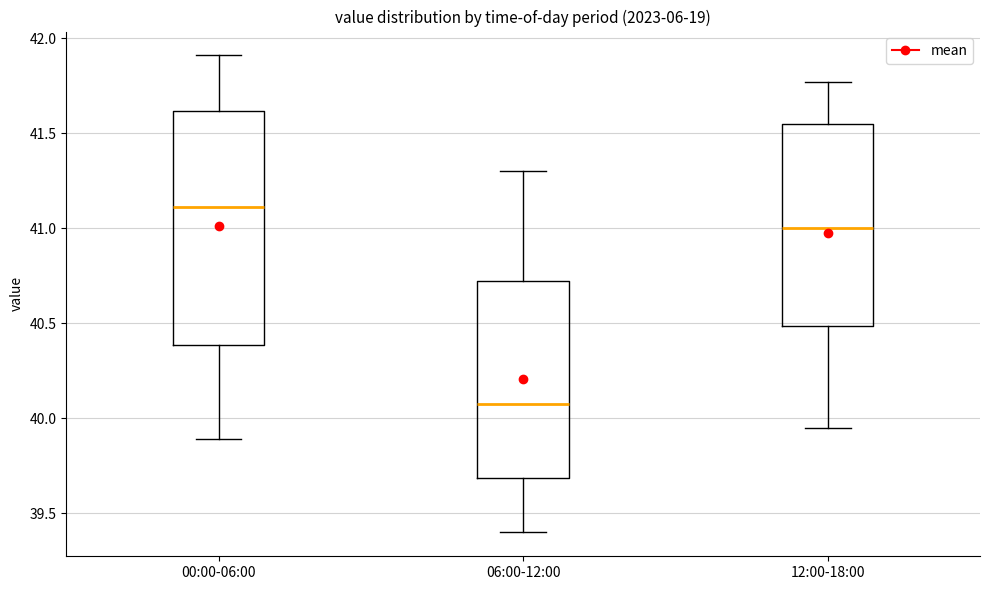

Comparing the boxes themselves (not the whiskers), which one is the tallest?

00:00-06:00